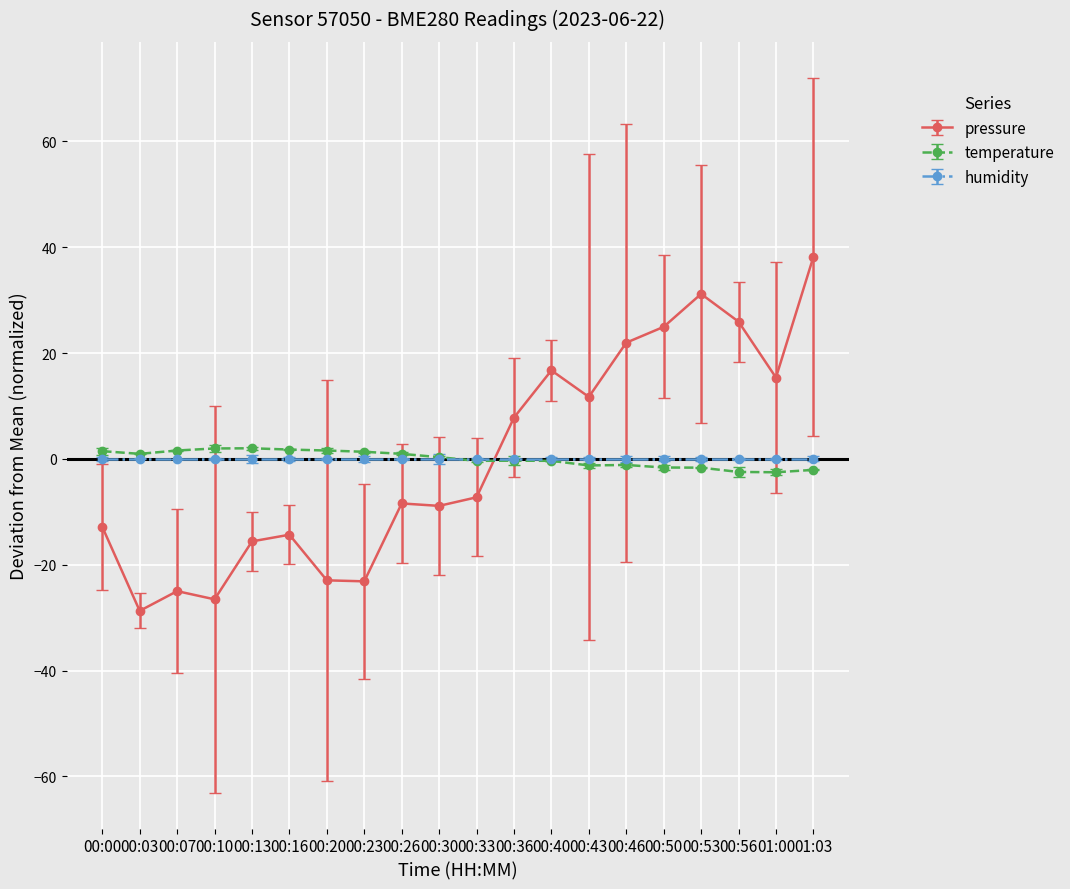

What value does the temperature series have at 01:00?

-2.5